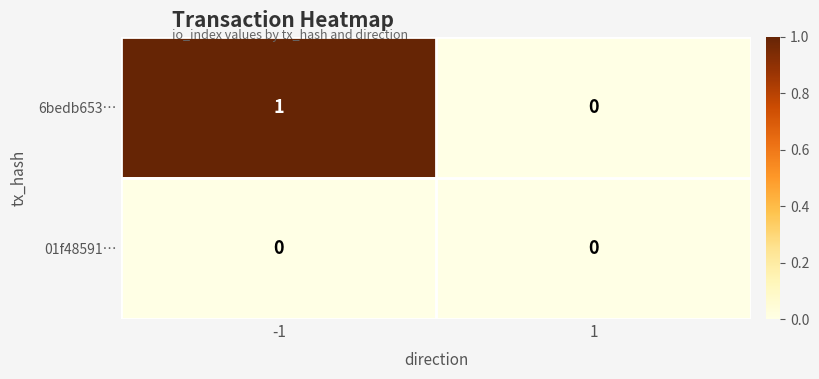

Which series has the largest range (max minus min)?

6bedb653…